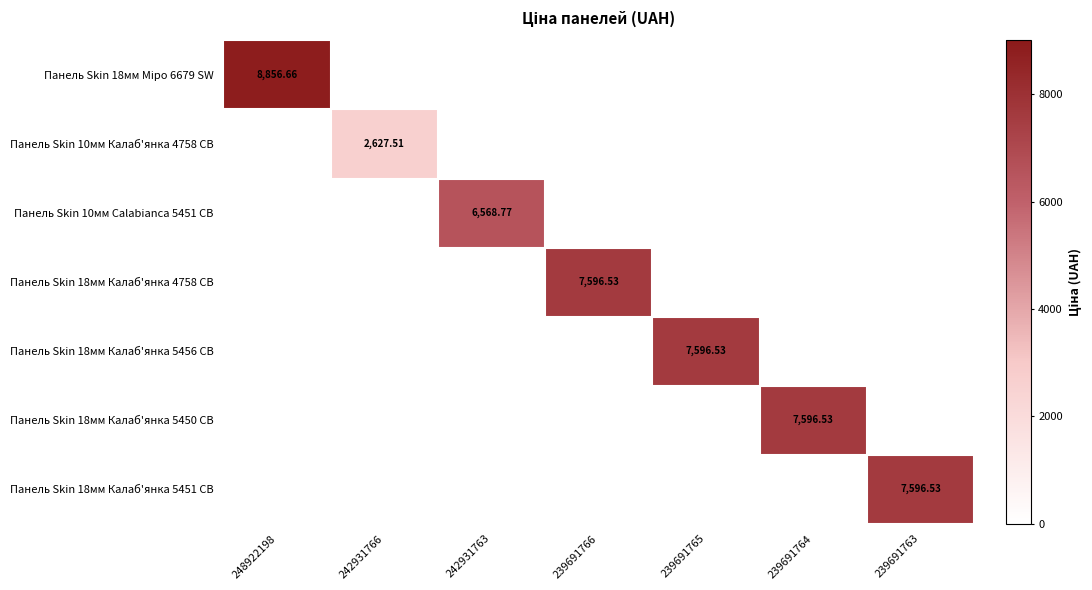

At how many categories does at least one series exceed 268?

7